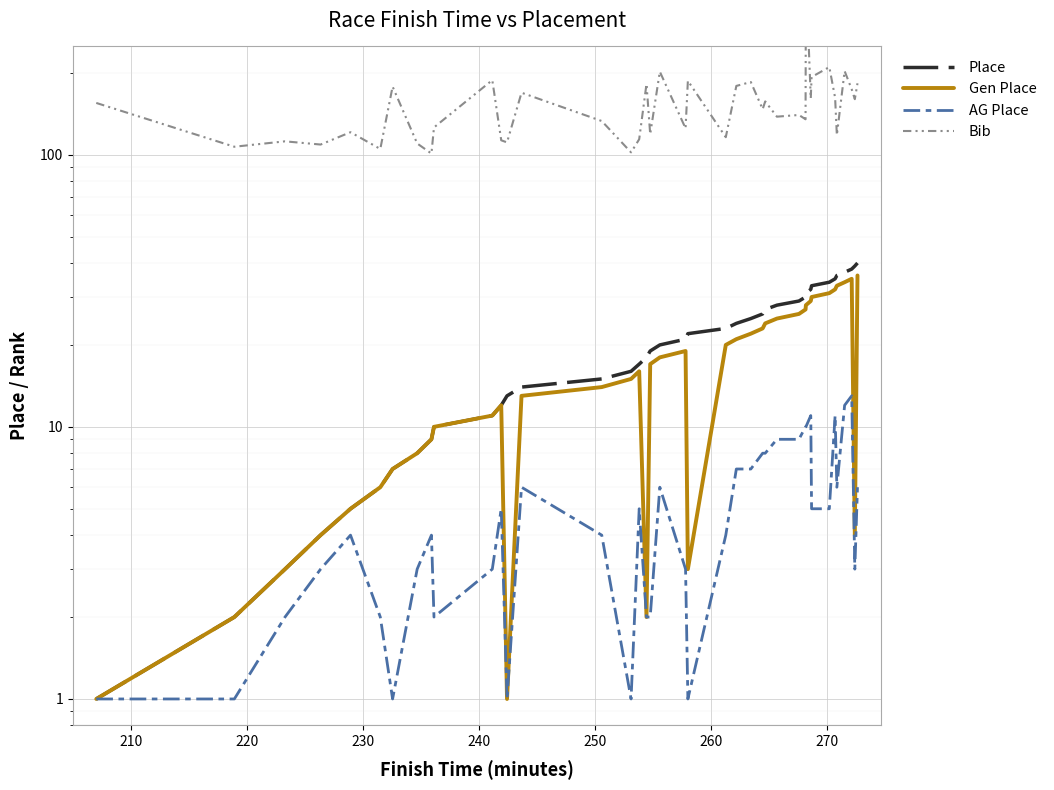

What is the maximum value shown in the chart?

471